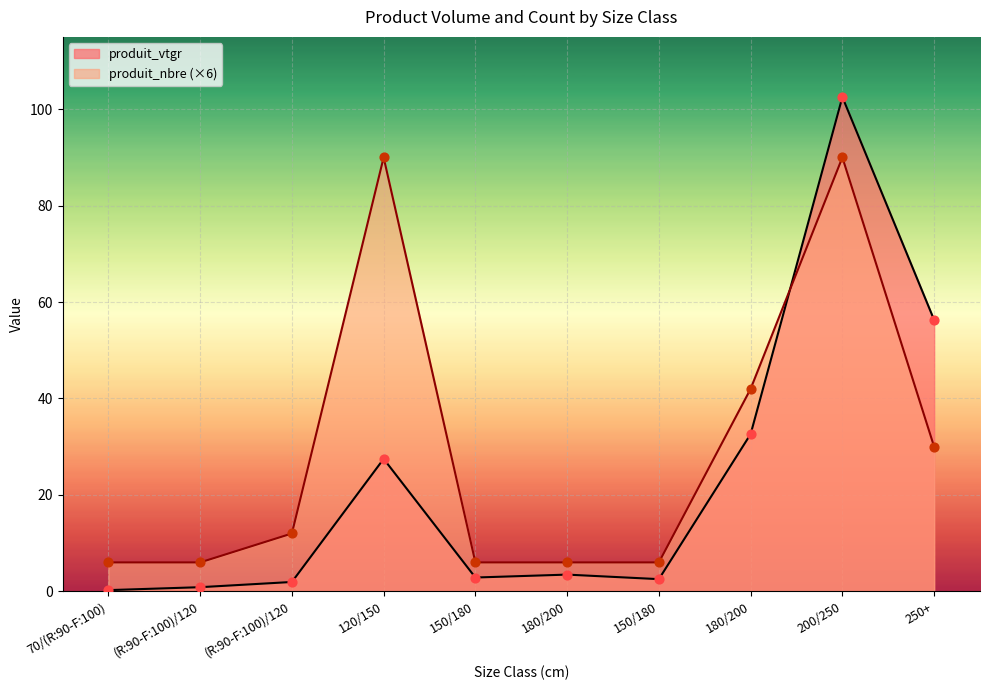

Which series reaches the maximum Y coordinate?

produit_vtgr